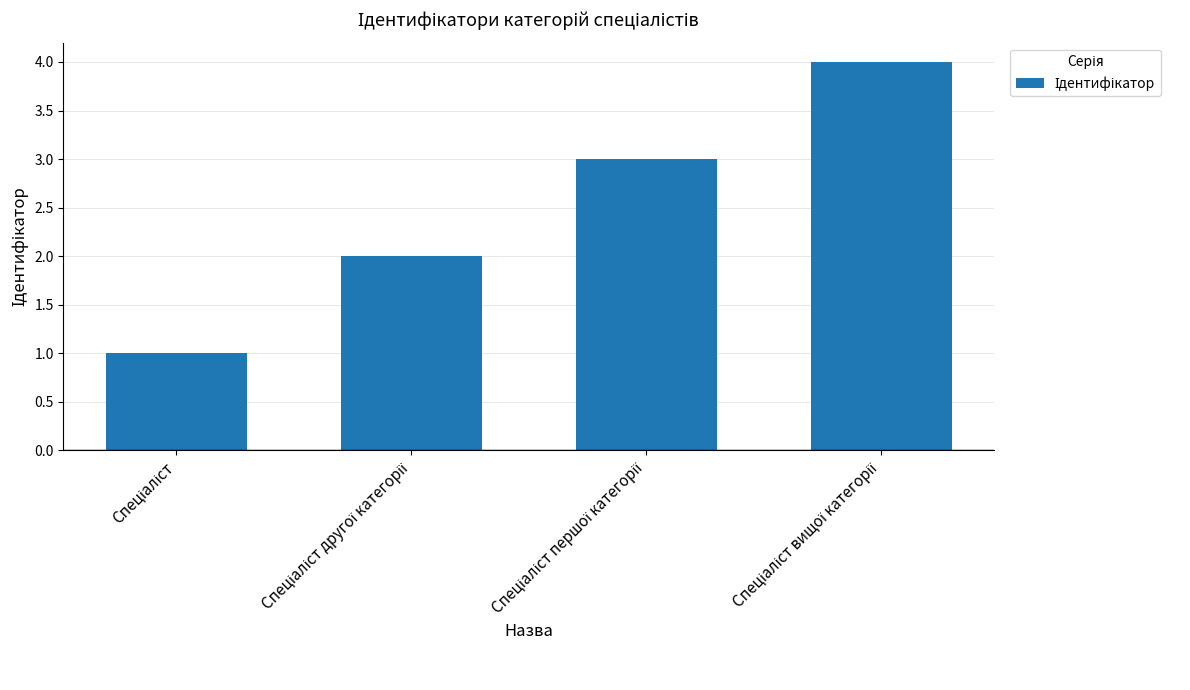

What is the maximum value shown in the chart?

4